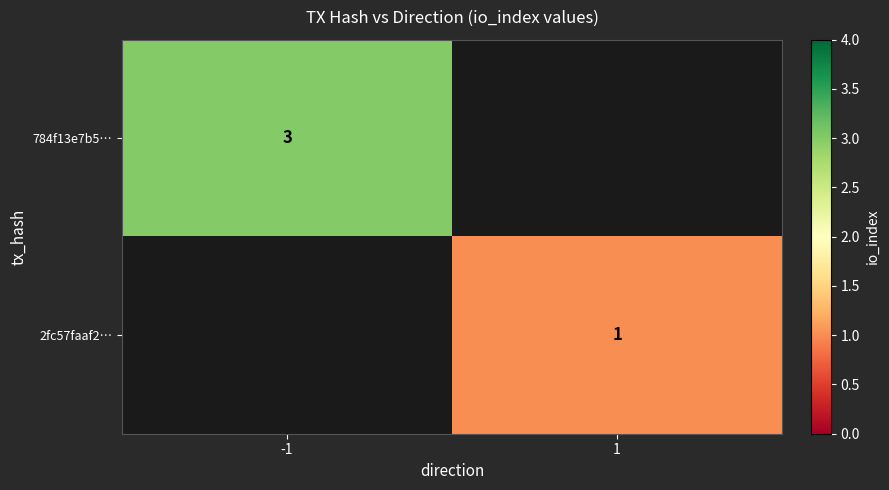

True or false: 784f13e7b5… has a value of 1 at -1.

False